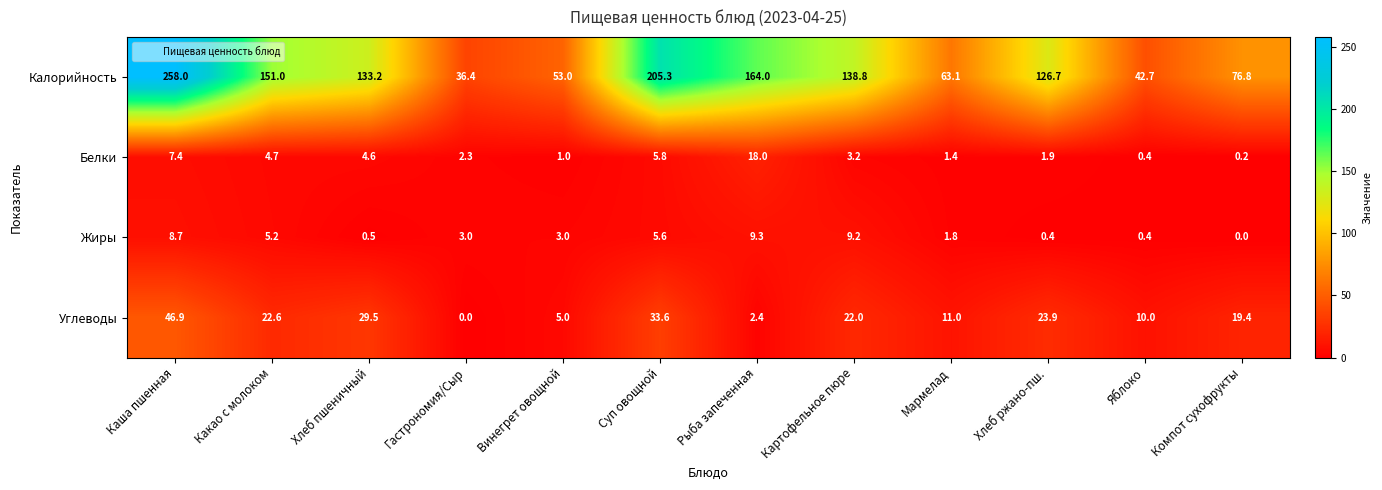

How many categories are shown in the chart?

12